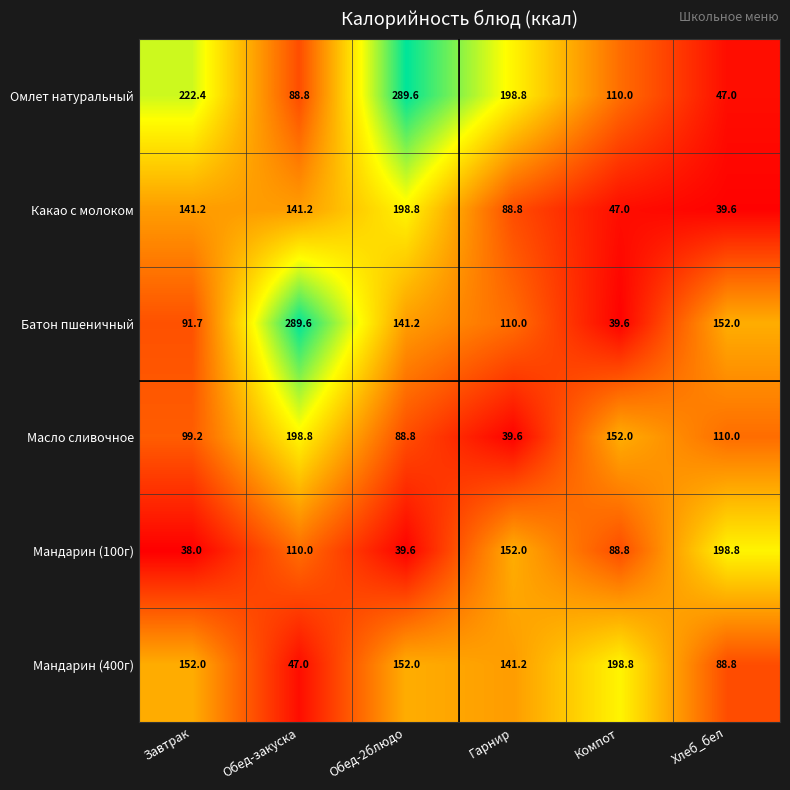

Where does the Какао с молоком series first go above 141?

Завтрак